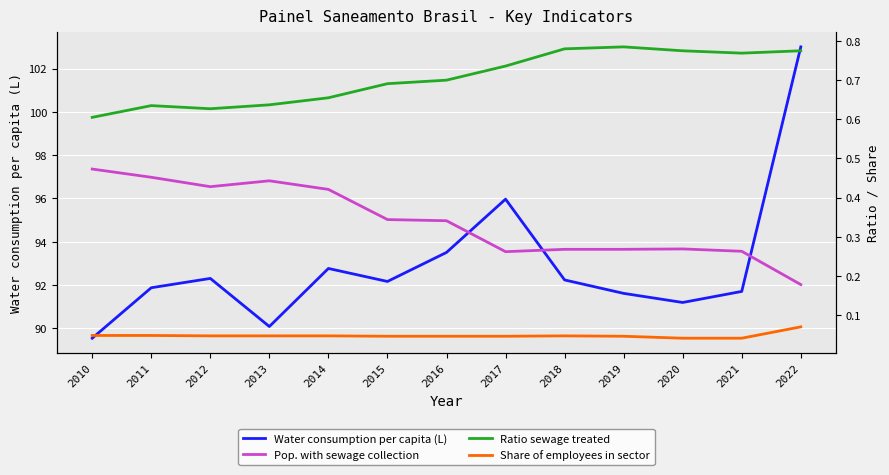

What is the sum of all Share of employees in sector values?

0.6